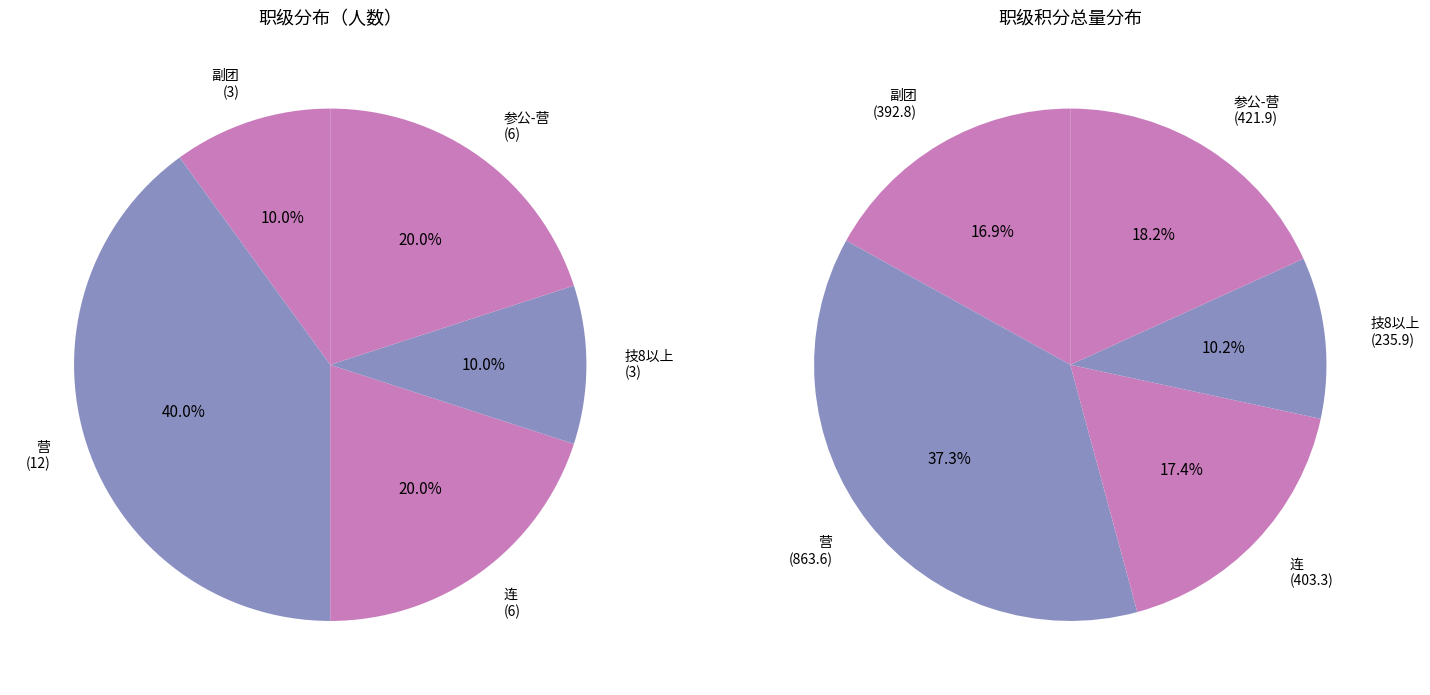

To the nearest percent, what percentage of the pie is 营?

40%